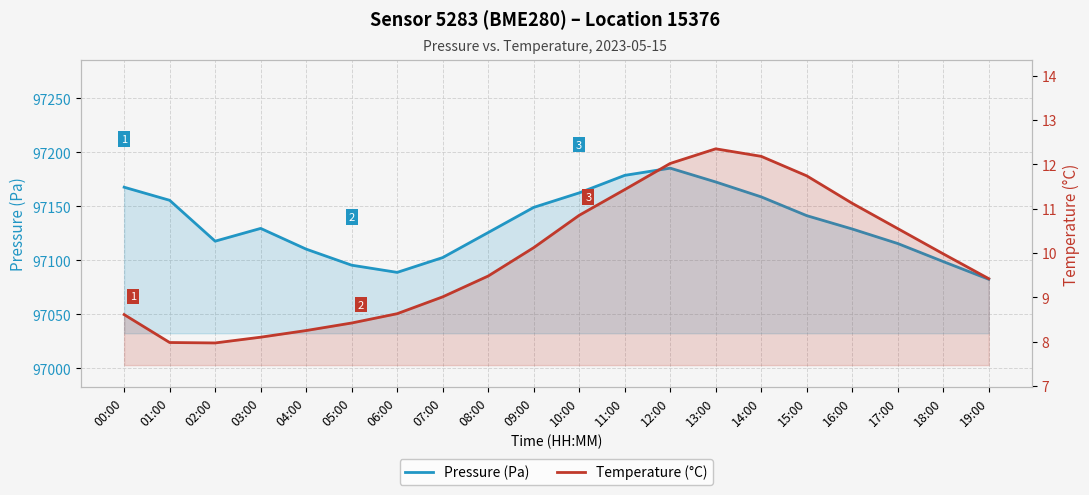

Between 04:00 and 10:00, which series saw the biggest shift?

Pressure (Pa)